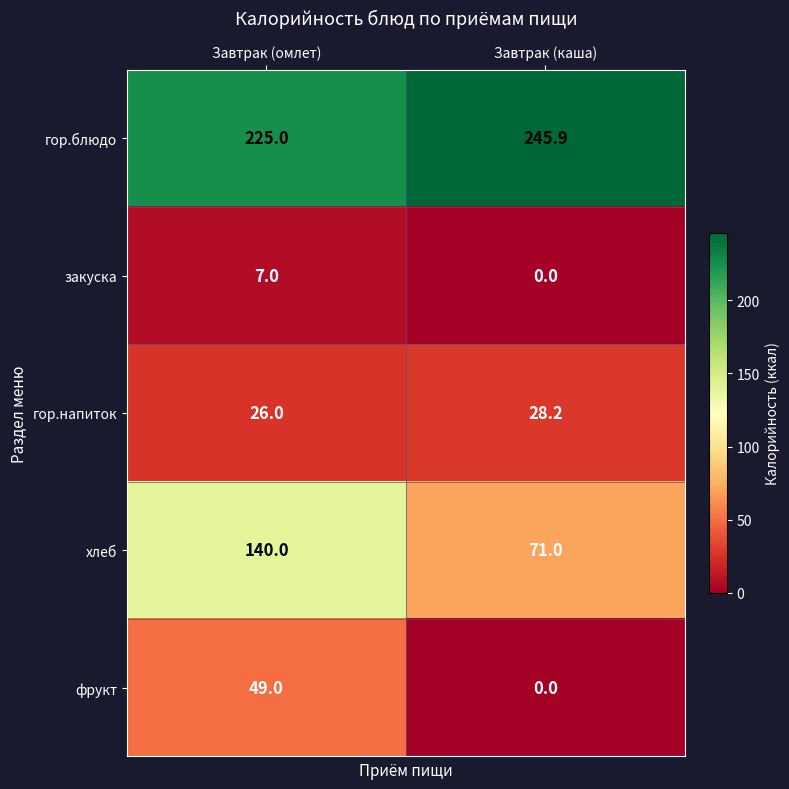

What is the greatest value displayed?

245.9